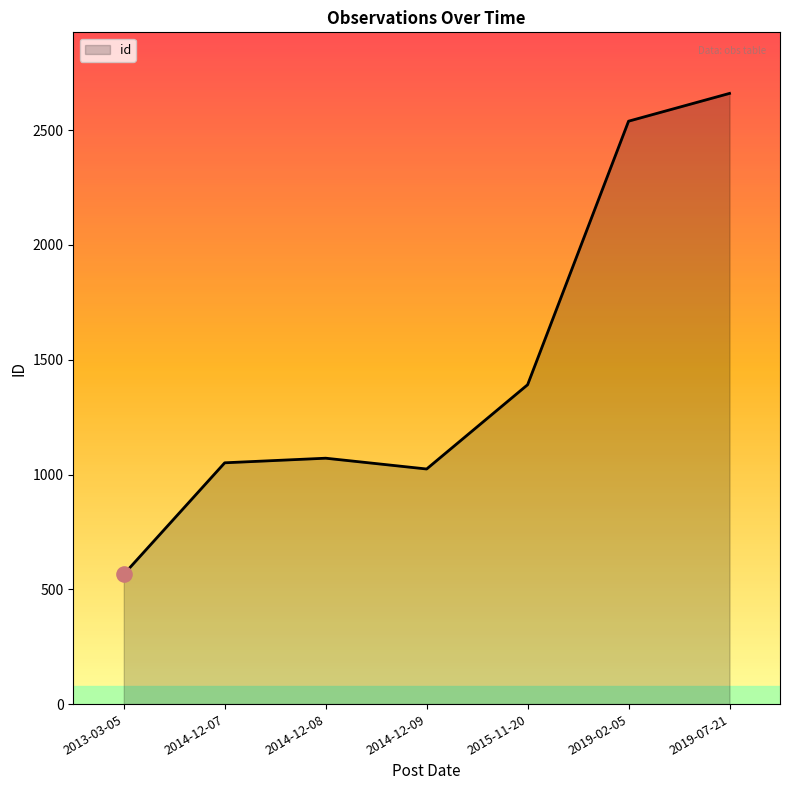

Approximately how many times larger is the value at 2013-03-05 compared to 2014-12-07?

0.5